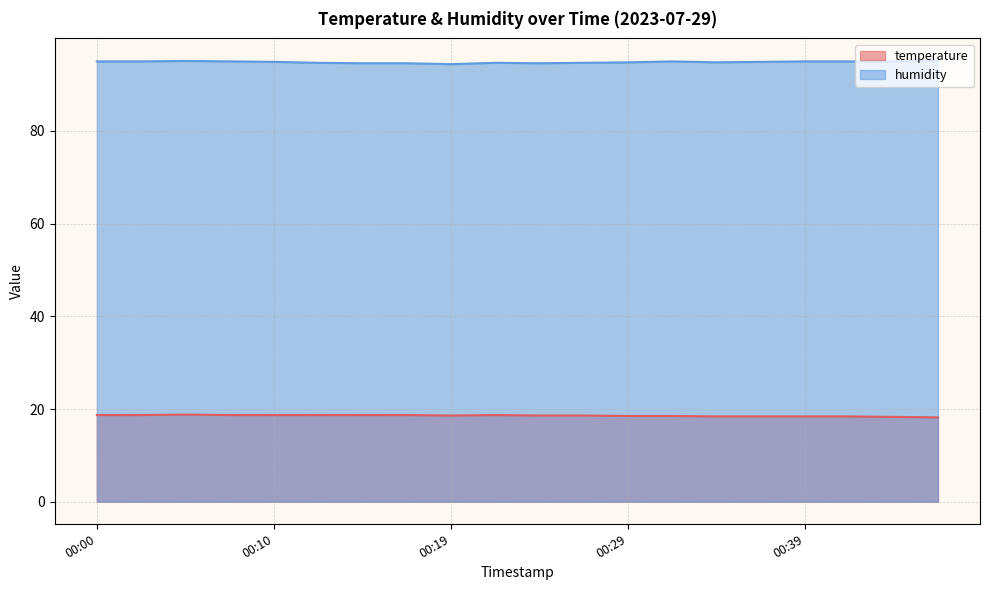

Rank the series at 00:37 from highest to lowest value.

humidity, temperature